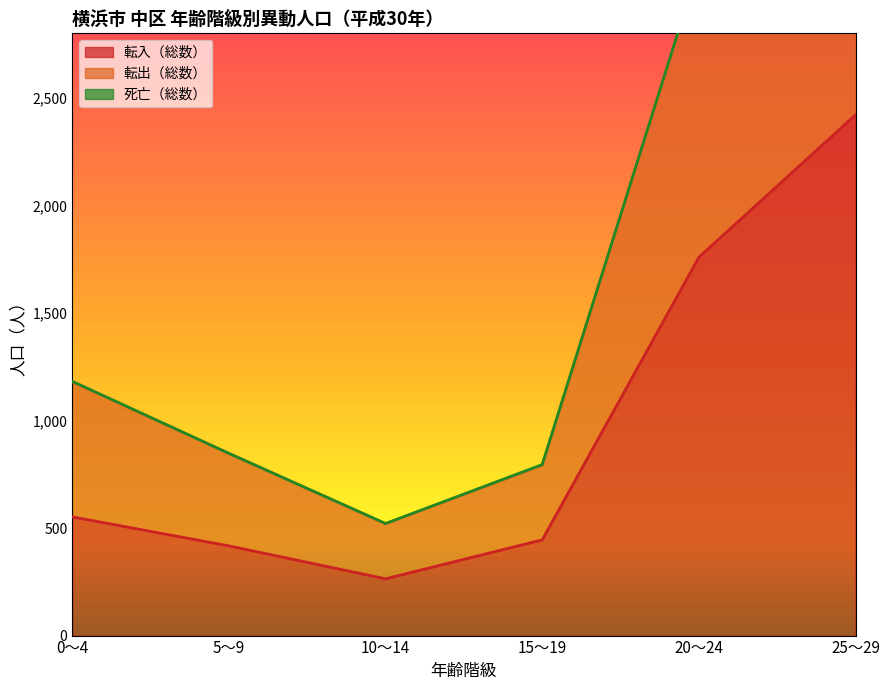

Where is 転出（総数） nearest to the value 2578?

20～24